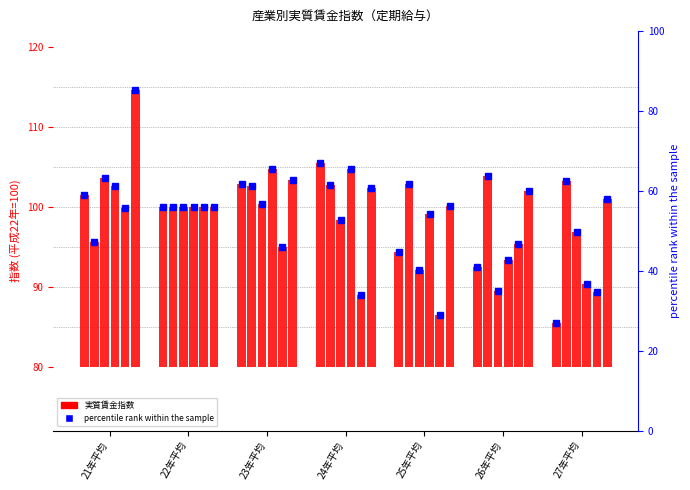

What is the difference between the 電気・ガス・熱供給・水道業 values at 22年平均 and 25年平均?

5.6